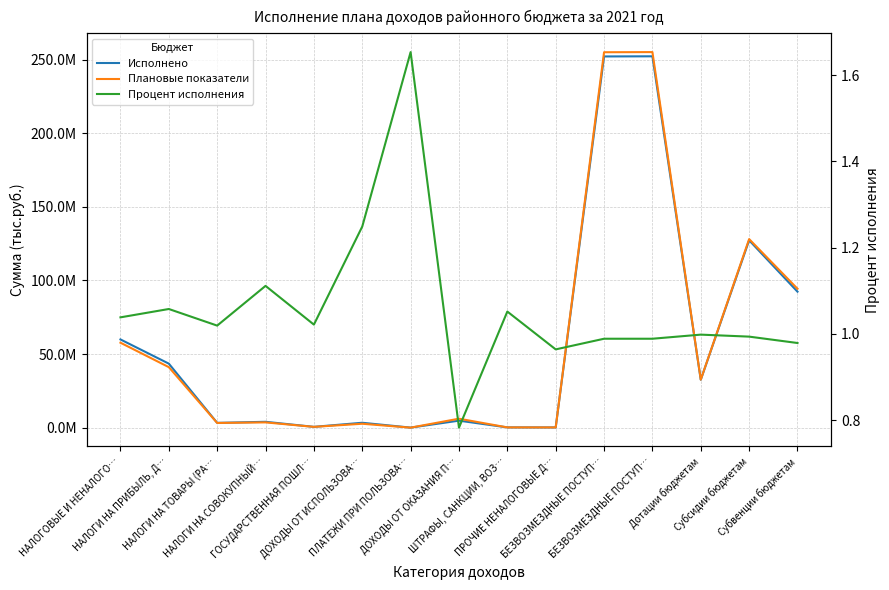

How many lines are shown in the chart?

3